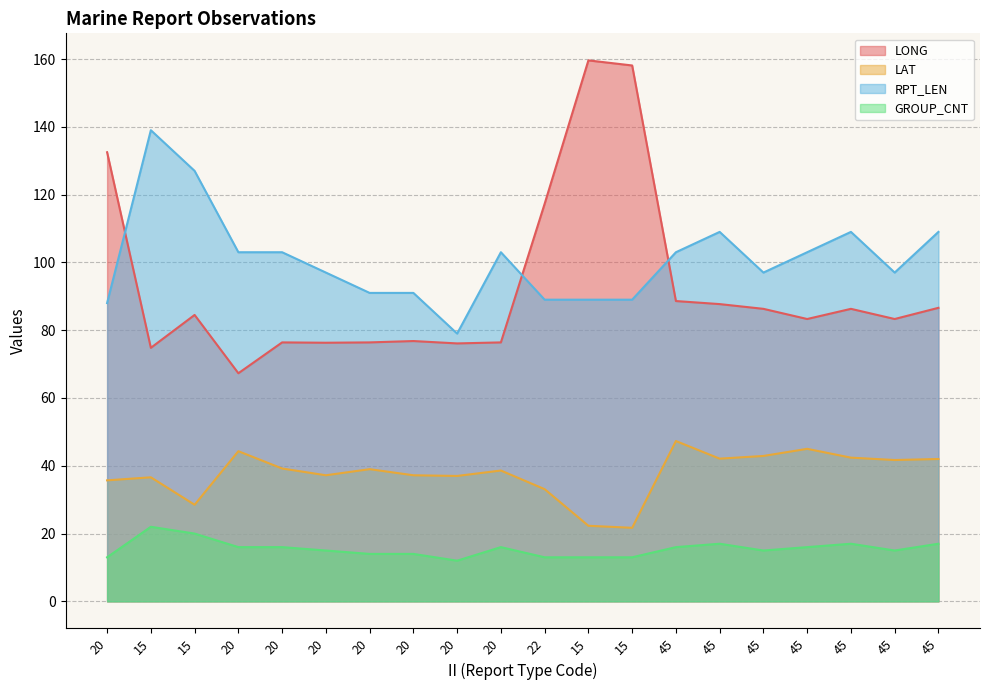

What is the label of the 6th point from the right?

45